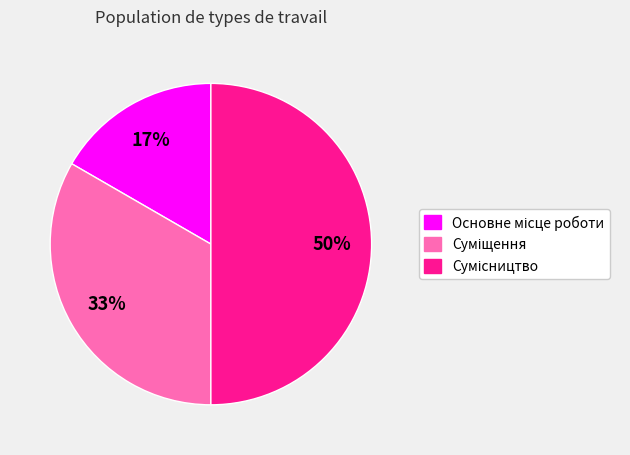

Count the number of slices in the pie.

3